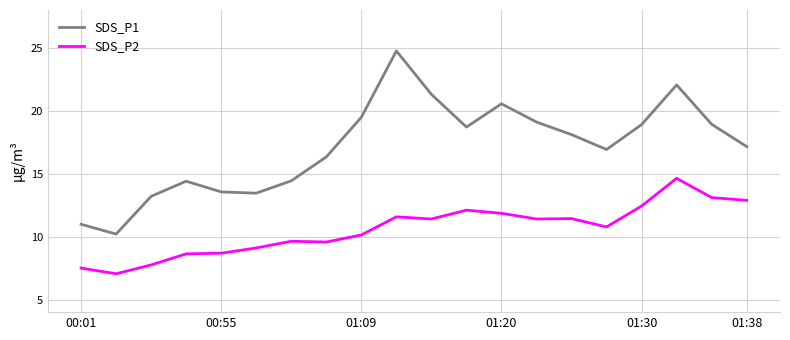

Which series has the widest spread of values?

SDS_P1